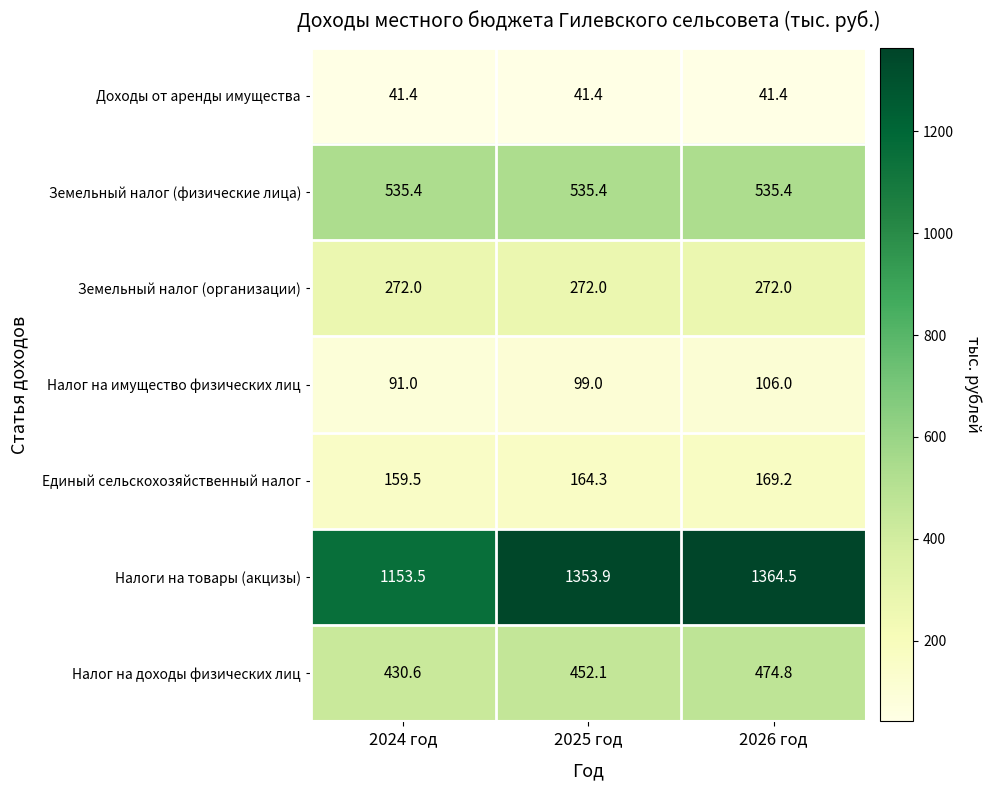

True or false: Земельный налог (организации) has a value of 272.0 at 2025 год.

True